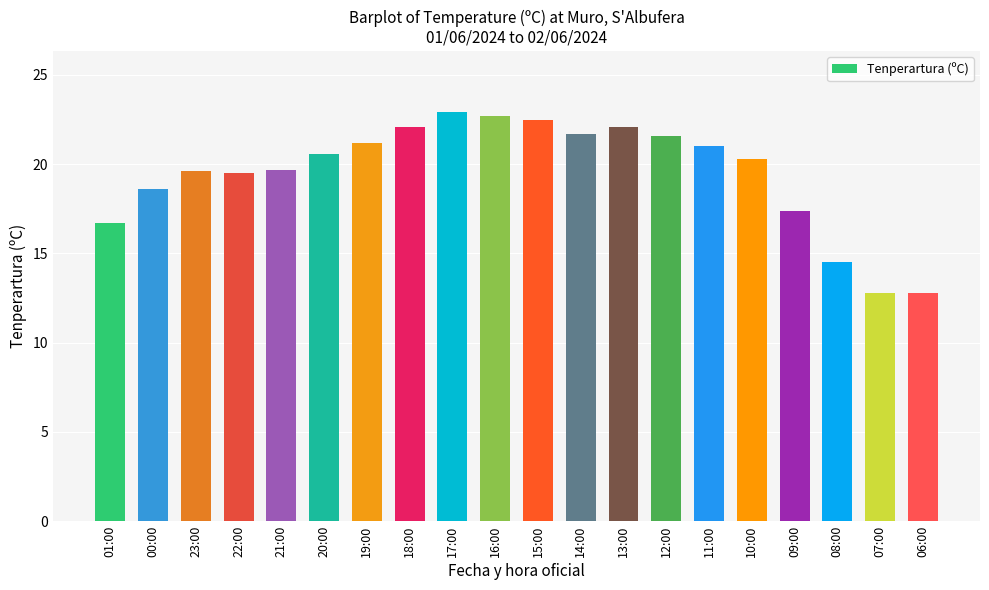

What is the label of the 2nd bar from the right?

07:00